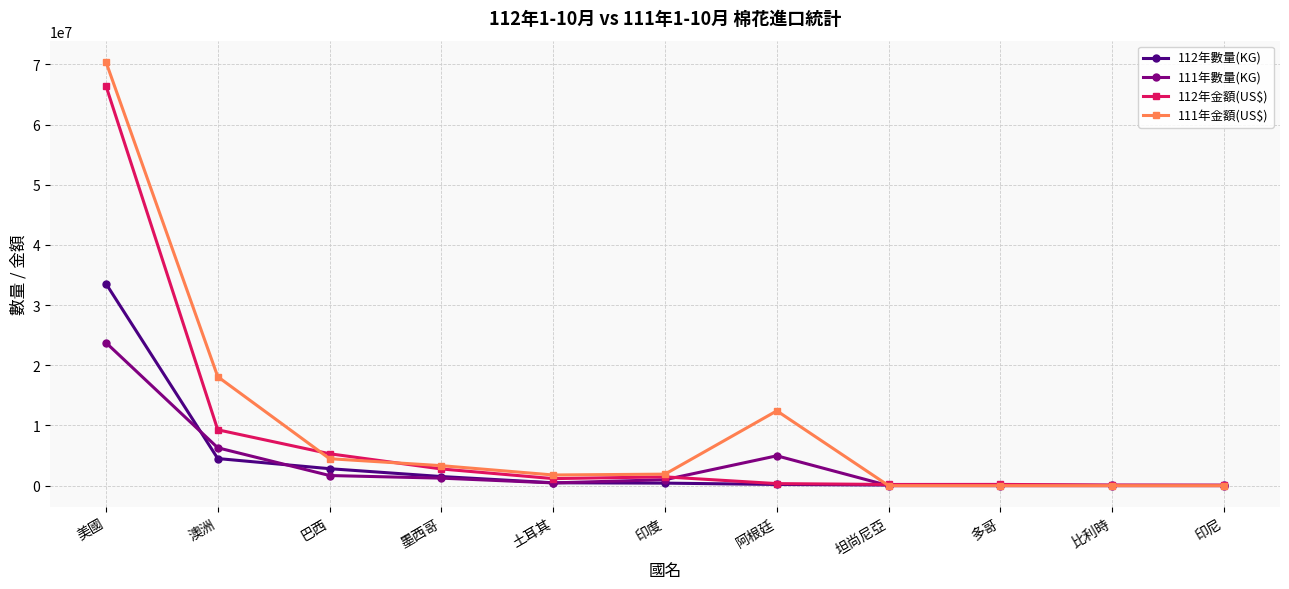

Count the number of categories in the chart.

11